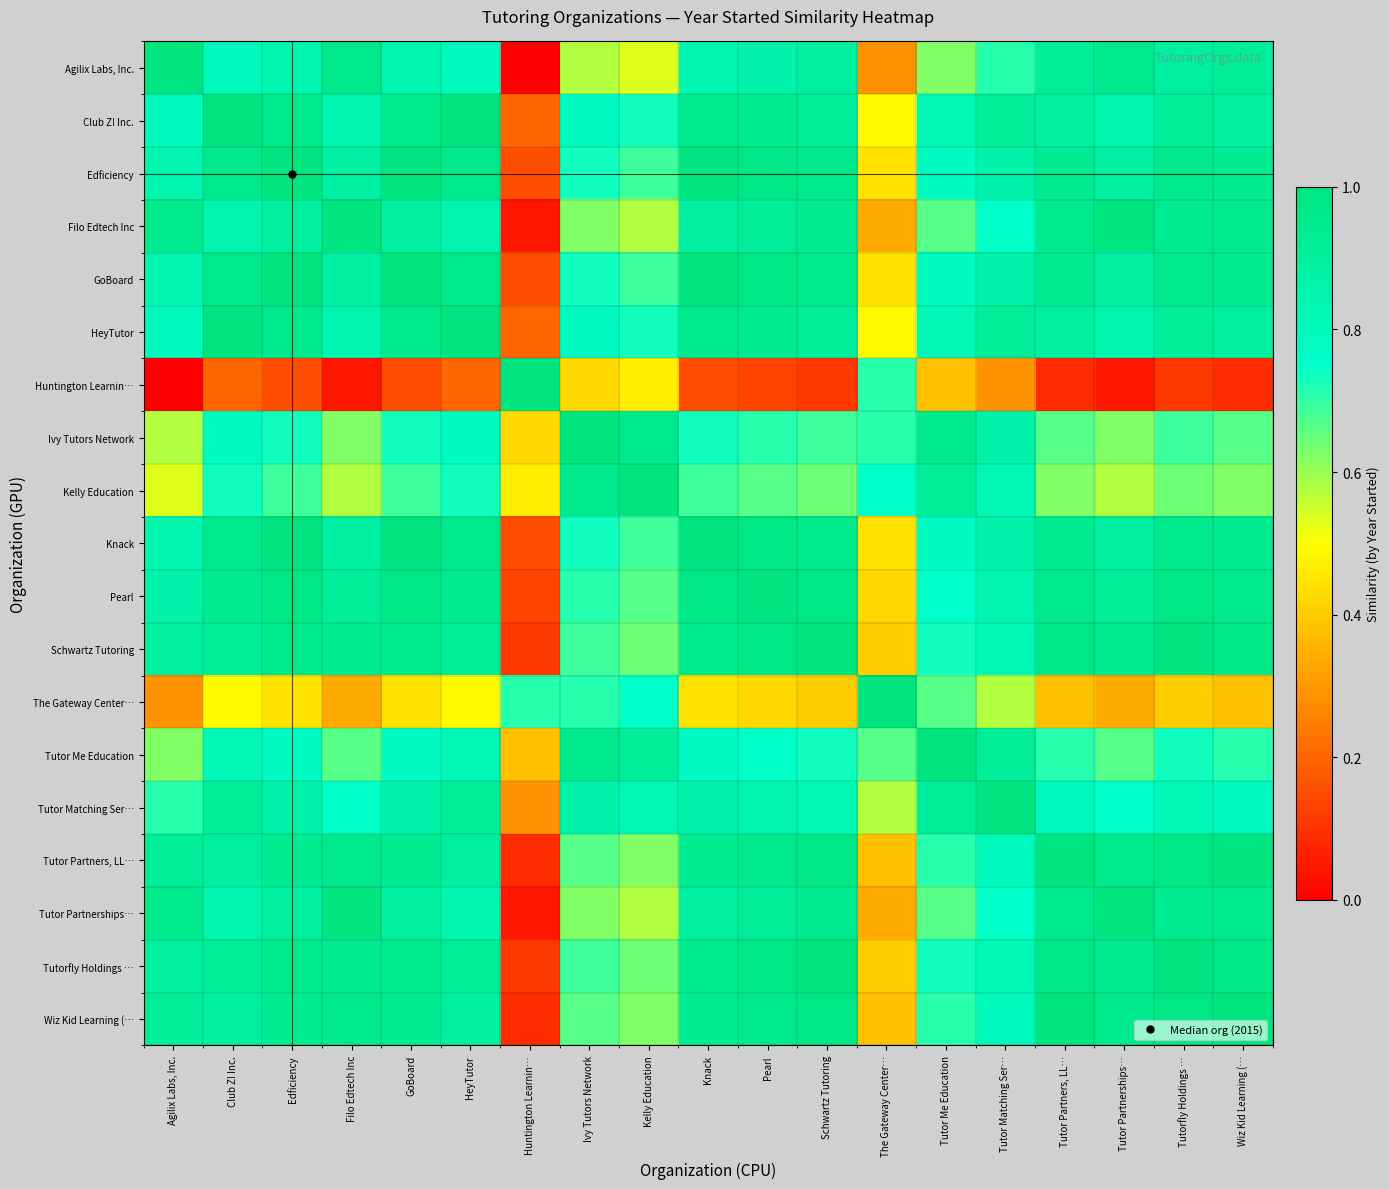

Reading left to right, extract all data points from this chart.

Agilix Labs, Inc.: Agilix Labs, Inc.=1.0	Club Z! Inc.=0.8	Edficiency=0.8	Filo Edtech Inc=1.0	GoBoard=0.8	HeyTutor=0.8	Huntington Learnin…=0.0	Ivy Tutors Network=0.6	Kelly Education=0.5	Knack=0.8	Pearl=0.9	Schwartz Tutoring=0.9	The Gateway Center…=0.3	Tutor Me Education=0.6	Tutor Matching Ser…=0.7	Tutor Partners, LL…=0.9	Tutor Partnerships…=1.0	Tutorfly Holdings …=0.9	Wiz Kid Learning (…=0.9
Club Z! Inc.: Agilix Labs, Inc.=0.8	Club Z! Inc.=1.0	Edficiency=1.0	Filo Edtech Inc=0.8	GoBoard=1.0	HeyTutor=1.0	Huntington Learnin…=0.2	Ivy Tutors Network=0.8	Kelly Education=0.7	Knack=1.0	Pearl=0.9	Schwartz Tutoring=0.9	The Gateway Center…=0.5	Tutor Me Education=0.8	Tutor Matching Ser…=0.9	Tutor Partners, LL…=0.9	Tutor Partnerships…=0.8	Tutorfly Holdings …=0.9	Wiz Kid Learning (…=0.9
Edficiency: Agilix Labs, Inc.=0.8	Club Z! Inc.=1.0	Edficiency=1.0	Filo Edtech Inc=0.9	GoBoard=1.0	HeyTutor=1.0	Huntington Learnin…=0.2	Ivy Tutors Network=0.7	Kelly Education=0.7	Knack=1.0	Pearl=1.0	Schwartz Tutoring=1.0	The Gateway Center…=0.4	Tutor Me Education=0.8	Tutor Matching Ser…=0.9	Tutor Partners, LL…=0.9	Tutor Partnerships…=0.9	Tutorfly Holdings …=1.0	Wiz Kid Learning (…=0.9
Filo Edtech Inc: Agilix Labs, Inc.=1.0	Club Z! Inc.=0.8	Edficiency=0.9	Filo Edtech Inc=1.0	GoBoard=0.9	HeyTutor=0.8	Huntington Learnin…=0.0	Ivy Tutors Network=0.6	Kelly Education=0.6	Knack=0.9	Pearl=0.9	Schwartz Tutoring=0.9	The Gateway Center…=0.3	Tutor Me Education=0.7	Tutor Matching Ser…=0.8	Tutor Partners, LL…=1.0	Tutor Partnerships…=1.0	Tutorfly Holdings …=0.9	Wiz Kid Learning (…=1.0
GoBoard: Agilix Labs, Inc.=0.8	Club Z! Inc.=1.0	Edficiency=1.0	Filo Edtech Inc=0.9	GoBoard=1.0	HeyTutor=1.0	Huntington Learnin…=0.2	Ivy Tutors Network=0.7	Kelly Education=0.7	Knack=1.0	Pearl=1.0	Schwartz Tutoring=1.0	The Gateway Center…=0.4	Tutor Me Education=0.8	Tutor Matching Ser…=0.9	Tutor Partners, LL…=0.9	Tutor Partnerships…=0.9	Tutorfly Holdings …=1.0	Wiz Kid Learning (…=0.9
HeyTutor: Agilix Labs, Inc.=0.8	Club Z! Inc.=1.0	Edficiency=1.0	Filo Edtech Inc=0.8	GoBoard=1.0	HeyTutor=1.0	Huntington Learnin…=0.2	Ivy Tutors Network=0.8	Kelly Education=0.7	Knack=1.0	Pearl=0.9	Schwartz Tutoring=0.9	The Gateway Center…=0.5	Tutor Me Education=0.8	Tutor Matching Ser…=0.9	Tutor Partners, LL…=0.9	Tutor Partnerships…=0.8	Tutorfly Holdings …=0.9	Wiz Kid Learning (…=0.9
Huntington Learnin…: Agilix Labs, Inc.=0.0	Club Z! Inc.=0.2	Edficiency=0.2	Filo Edtech Inc=0.0	GoBoard=0.2	HeyTutor=0.2	Huntington Learnin…=1.0	Ivy Tutors Network=0.4	Kelly Education=0.5	Knack=0.2	Pearl=0.1	Schwartz Tutoring=0.1	The Gateway Center…=0.7	Tutor Me Education=0.4	Tutor Matching Ser…=0.3	Tutor Partners, LL…=0.1	Tutor Partnerships…=0.0	Tutorfly Holdings …=0.1	Wiz Kid Learning (…=0.1
Ivy Tutors Network: Agilix Labs, Inc.=0.6	Club Z! Inc.=0.8	Edficiency=0.7	Filo Edtech Inc=0.6	GoBoard=0.7	HeyTutor=0.8	Huntington Learnin…=0.4	Ivy Tutors Network=1.0	Kelly Education=1.0	Knack=0.7	Pearl=0.7	Schwartz Tutoring=0.7	The Gateway Center…=0.7	Tutor Me Education=1.0	Tutor Matching Ser…=0.9	Tutor Partners, LL…=0.7	Tutor Partnerships…=0.6	Tutorfly Holdings …=0.7	Wiz Kid Learning (…=0.7
Kelly Education: Agilix Labs, Inc.=0.5	Club Z! Inc.=0.7	Edficiency=0.7	Filo Edtech Inc=0.6	GoBoard=0.7	HeyTutor=0.7	Huntington Learnin…=0.5	Ivy Tutors Network=1.0	Kelly Education=1.0	Knack=0.7	Pearl=0.7	Schwartz Tutoring=0.6	The Gateway Center…=0.8	Tutor Me Education=0.9	Tutor Matching Ser…=0.8	Tutor Partners, LL…=0.6	Tutor Partnerships…=0.6	Tutorfly Holdings …=0.6	Wiz Kid Learning (…=0.6
Knack: Agilix Labs, Inc.=0.8	Club Z! Inc.=1.0	Edficiency=1.0	Filo Edtech Inc=0.9	GoBoard=1.0	HeyTutor=1.0	Huntington Learnin…=0.2	Ivy Tutors Network=0.7	Kelly Education=0.7	Knack=1.0	Pearl=1.0	Schwartz Tutoring=1.0	The Gateway Center…=0.4	Tutor Me Education=0.8	Tutor Matching Ser…=0.9	Tutor Partners, LL…=0.9	Tutor Partnerships…=0.9	Tutorfly Holdings …=1.0	Wiz Kid Learning (…=0.9
Pearl: Agilix Labs, Inc.=0.9	Club Z! Inc.=0.9	Edficiency=1.0	Filo Edtech Inc=0.9	GoBoard=1.0	HeyTutor=0.9	Huntington Learnin…=0.1	Ivy Tutors Network=0.7	Kelly Education=0.7	Knack=1.0	Pearl=1.0	Schwartz Tutoring=1.0	The Gateway Center…=0.4	Tutor Me Education=0.8	Tutor Matching Ser…=0.8	Tutor Partners, LL…=1.0	Tutor Partnerships…=0.9	Tutorfly Holdings …=1.0	Wiz Kid Learning (…=1.0
Schwartz Tutoring: Agilix Labs, Inc.=0.9	Club Z! Inc.=0.9	Edficiency=1.0	Filo Edtech Inc=0.9	GoBoard=1.0	HeyTutor=0.9	Huntington Learnin…=0.1	Ivy Tutors Network=0.7	Kelly Education=0.6	Knack=1.0	Pearl=1.0	Schwartz Tutoring=1.0	The Gateway Center…=0.4	Tutor Me Education=0.7	Tutor Matching Ser…=0.8	Tutor Partners, LL…=1.0	Tutor Partnerships…=0.9	Tutorfly Holdings …=1.0	Wiz Kid Learning (…=1.0
The Gateway Center…: Agilix Labs, Inc.=0.3	Club Z! Inc.=0.5	Edficiency=0.4	Filo Edtech Inc=0.3	GoBoard=0.4	HeyTutor=0.5	Huntington Learnin…=0.7	Ivy Tutors Network=0.7	Kelly Education=0.8	Knack=0.4	Pearl=0.4	Schwartz Tutoring=0.4	The Gateway Center…=1.0	Tutor Me Education=0.7	Tutor Matching Ser…=0.6	Tutor Partners, LL…=0.4	Tutor Partnerships…=0.3	Tutorfly Holdings …=0.4	Wiz Kid Learning (…=0.4
Tutor Me Education: Agilix Labs, Inc.=0.6	Club Z! Inc.=0.8	Edficiency=0.8	Filo Edtech Inc=0.7	GoBoard=0.8	HeyTutor=0.8	Huntington Learnin…=0.4	Ivy Tutors Network=1.0	Kelly Education=0.9	Knack=0.8	Pearl=0.8	Schwartz Tutoring=0.7	The Gateway Center…=0.7	Tutor Me Education=1.0	Tutor Matching Ser…=0.9	Tutor Partners, LL…=0.7	Tutor Partnerships…=0.7	Tutorfly Holdings …=0.7	Wiz Kid Learning (…=0.7
Tutor Matching Ser…: Agilix Labs, Inc.=0.7	Club Z! Inc.=0.9	Edficiency=0.9	Filo Edtech Inc=0.8	GoBoard=0.9	HeyTutor=0.9	Huntington Learnin…=0.3	Ivy Tutors Network=0.9	Kelly Education=0.8	Knack=0.9	Pearl=0.8	Schwartz Tutoring=0.8	The Gateway Center…=0.6	Tutor Me Education=0.9	Tutor Matching Ser…=1.0	Tutor Partners, LL…=0.8	Tutor Partnerships…=0.8	Tutorfly Holdings …=0.8	Wiz Kid Learning (…=0.8
Tutor Partners, LL…: Agilix Labs, Inc.=0.9	Club Z! Inc.=0.9	Edficiency=0.9	Filo Edtech Inc=1.0	GoBoard=0.9	HeyTutor=0.9	Huntington Learnin…=0.1	Ivy Tutors Network=0.7	Kelly Education=0.6	Knack=0.9	Pearl=1.0	Schwartz Tutoring=1.0	The Gateway Center…=0.4	Tutor Me Education=0.7	Tutor Matching Ser…=0.8	Tutor Partners, LL…=1.0	Tutor Partnerships…=1.0	Tutorfly Holdings …=1.0	Wiz Kid Learning (…=1.0
Tutor Partnerships…: Agilix Labs, Inc.=1.0	Club Z! Inc.=0.8	Edficiency=0.9	Filo Edtech Inc=1.0	GoBoard=0.9	HeyTutor=0.8	Huntington Learnin…=0.0	Ivy Tutors Network=0.6	Kelly Education=0.6	Knack=0.9	Pearl=0.9	Schwartz Tutoring=0.9	The Gateway Center…=0.3	Tutor Me Education=0.7	Tutor Matching Ser…=0.8	Tutor Partners, LL…=1.0	Tutor Partnerships…=1.0	Tutorfly Holdings …=0.9	Wiz Kid Learning (…=1.0
Tutorfly Holdings …: Agilix Labs, Inc.=0.9	Club Z! Inc.=0.9	Edficiency=1.0	Filo Edtech Inc=0.9	GoBoard=1.0	HeyTutor=0.9	Huntington Learnin…=0.1	Ivy Tutors Network=0.7	Kelly Education=0.6	Knack=1.0	Pearl=1.0	Schwartz Tutoring=1.0	The Gateway Center…=0.4	Tutor Me Education=0.7	Tutor Matching Ser…=0.8	Tutor Partners, LL…=1.0	Tutor Partnerships…=0.9	Tutorfly Holdings …=1.0	Wiz Kid Learning (…=1.0
Wiz Kid Learning (…: Agilix Labs, Inc.=0.9	Club Z! Inc.=0.9	Edficiency=0.9	Filo Edtech Inc=1.0	GoBoard=0.9	HeyTutor=0.9	Huntington Learnin…=0.1	Ivy Tutors Network=0.7	Kelly Education=0.6	Knack=0.9	Pearl=1.0	Schwartz Tutoring=1.0	The Gateway Center…=0.4	Tutor Me Education=0.7	Tutor Matching Ser…=0.8	Tutor Partners, LL…=1.0	Tutor Partnerships…=1.0	Tutorfly Holdings …=1.0	Wiz Kid Learning (…=1.0